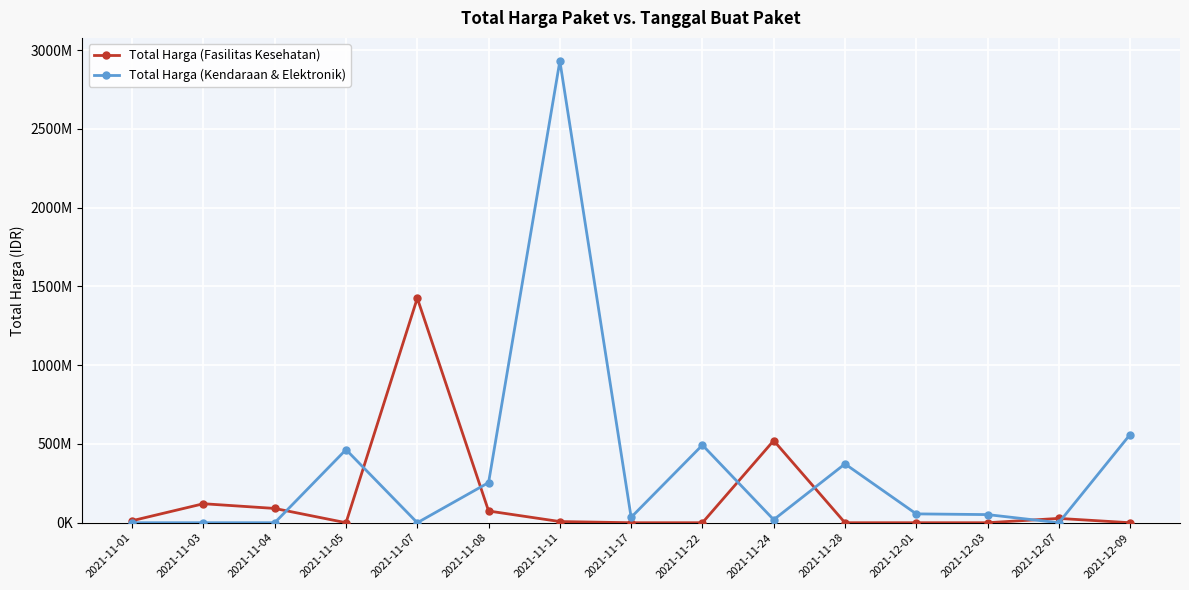

After their last crossing, which series has the higher values: Total Harga (Kendaraan & Elektronik) or Total Harga (Fasilitas Kesehatan)?

Total Harga (Kendaraan & Elektronik)